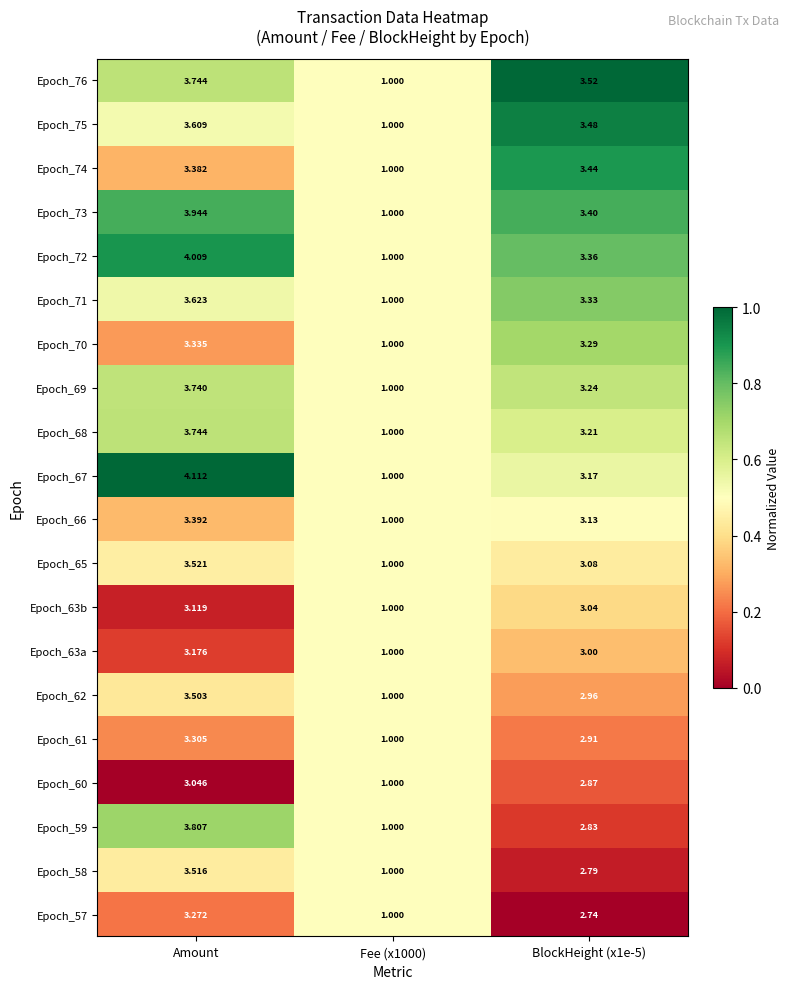

Which category has the highest value in the Epoch_69 series?

Amount